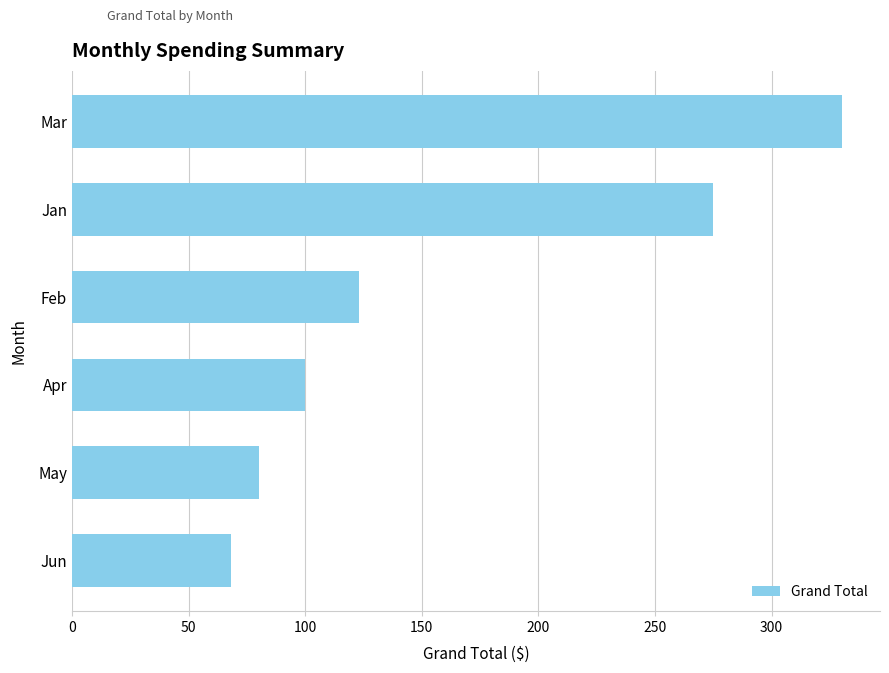

Which label corresponds to the smallest value in the chart?

Jun